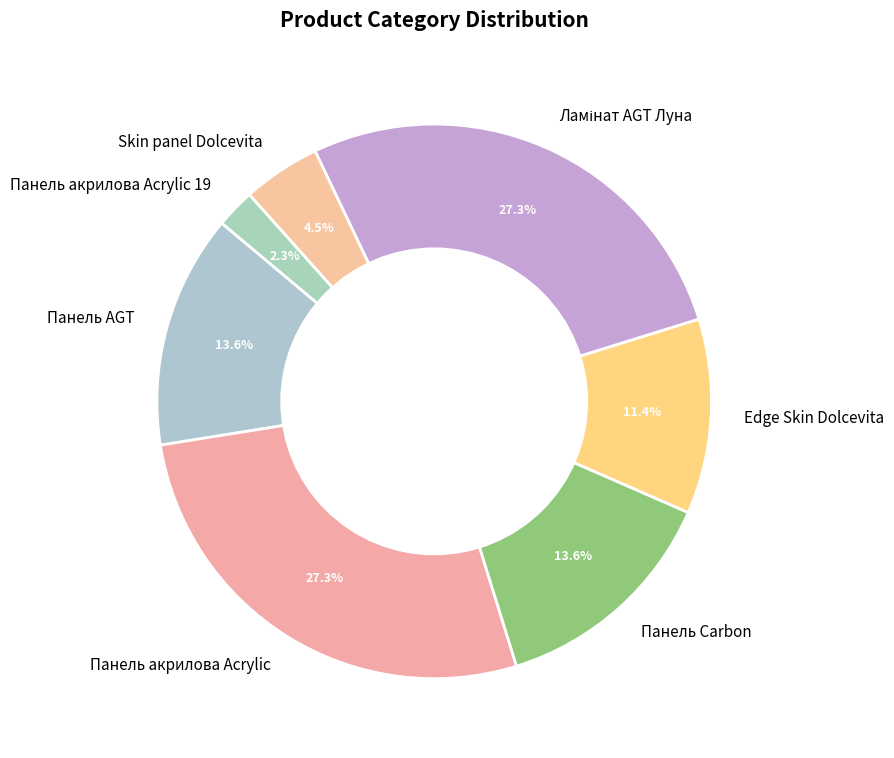

Do Панель акрилова Acrylic and Панель акрилова Acrylic 19 together represent more than half of the pie?

No